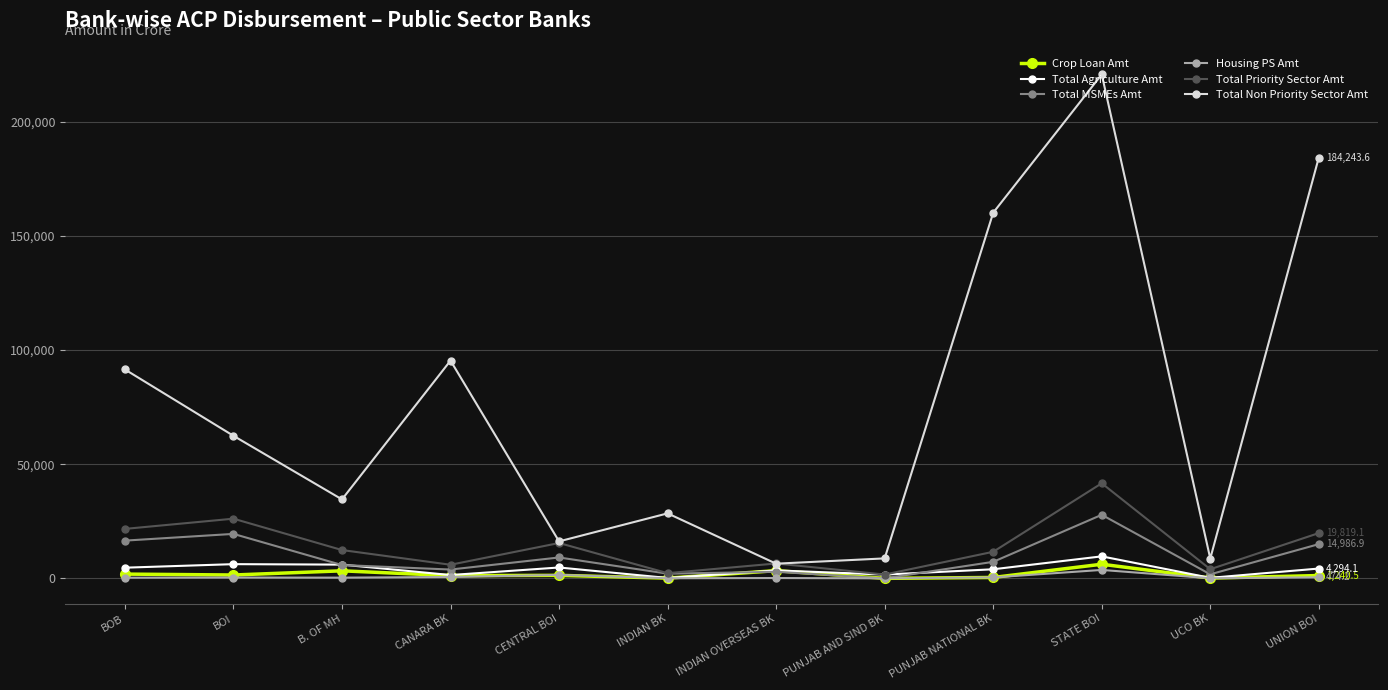

True or false: Total Non Priority Sector Amt has a value of 15913.3 at INDIAN BK.

False